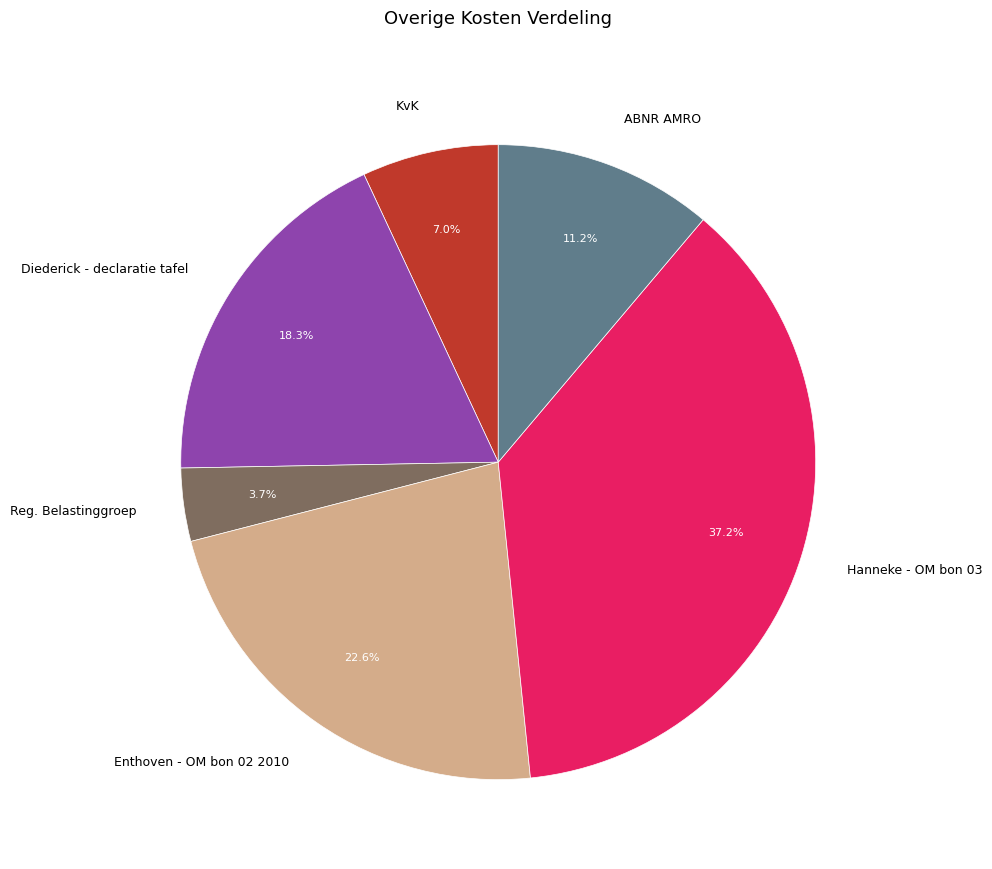

To the nearest percent, what is the difference between the ABNR AMRO and Diederick - declaratie tafel slice percentages?

7%